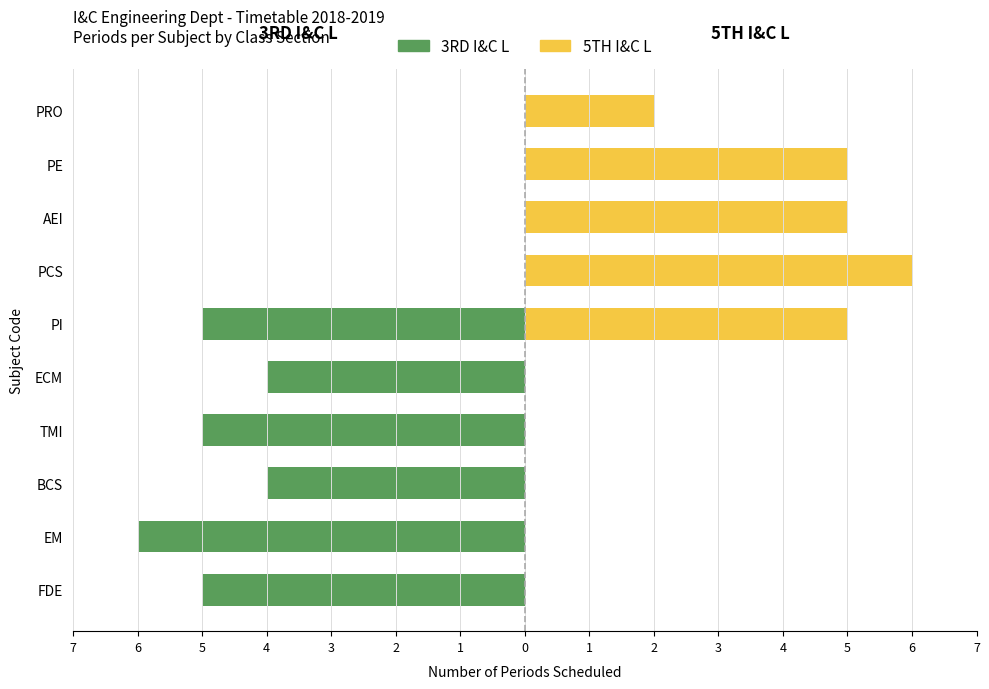

Rank the series by their maximum value, from highest to lowest.

5TH I&C L, 3RD I&C L